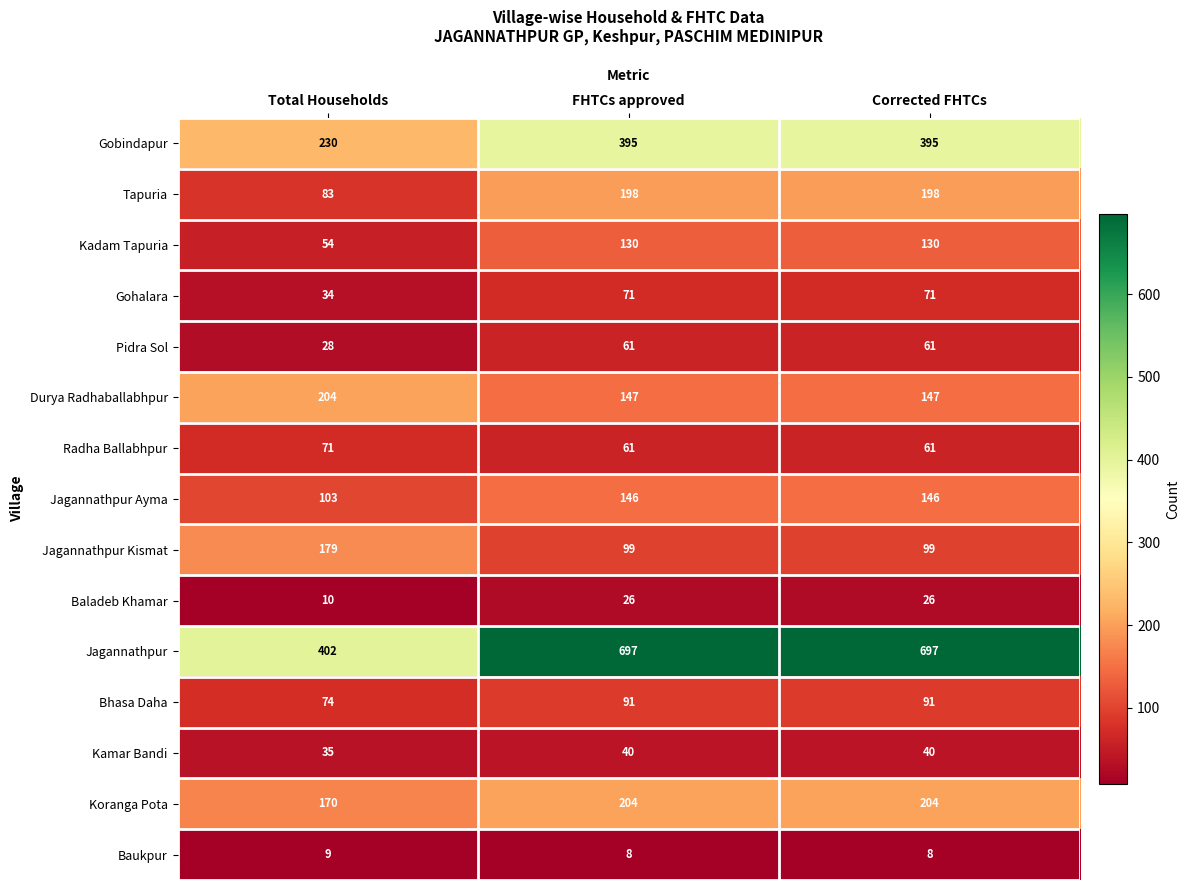

Is it true that Bhasa Daha equals 91 at FHTCs approved?

True